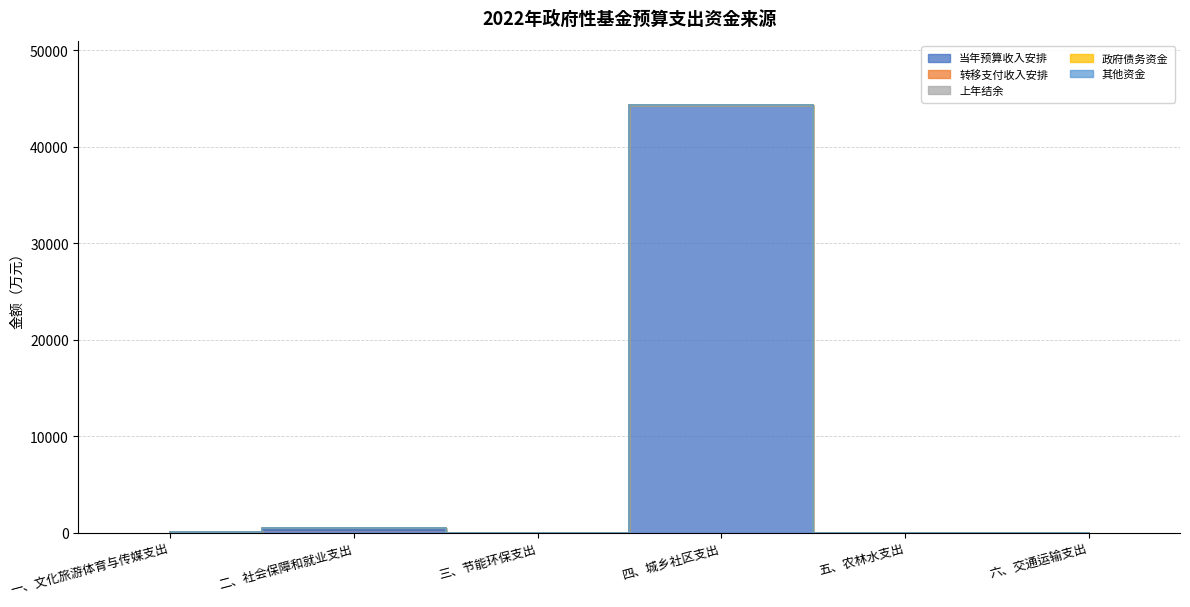

Reading right to left, what are all the values shown in this chart?

当年预算收入安排: 0	0	44346	0	233	0
转移支付收入安排: 0	0	0	0	201	30
上年结余: 0	0	0	0	0	0
政府债务资金: 0	0	0	0	0	0
其他资金: 0	0	0	0	0	0